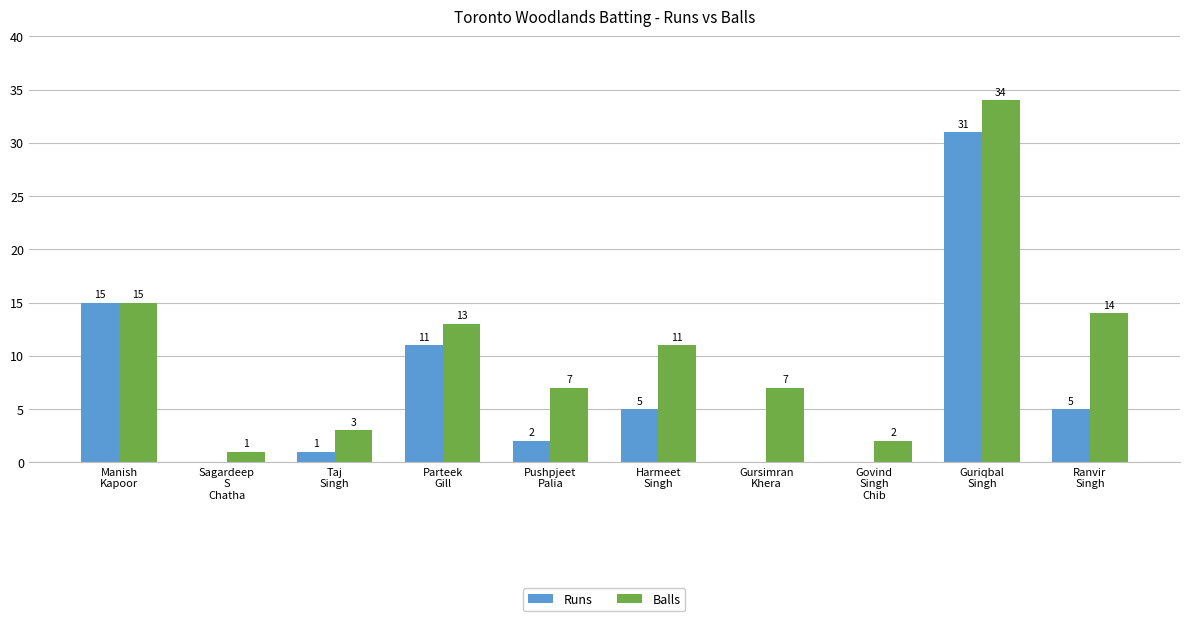

What is the maximum value for Runs?

31